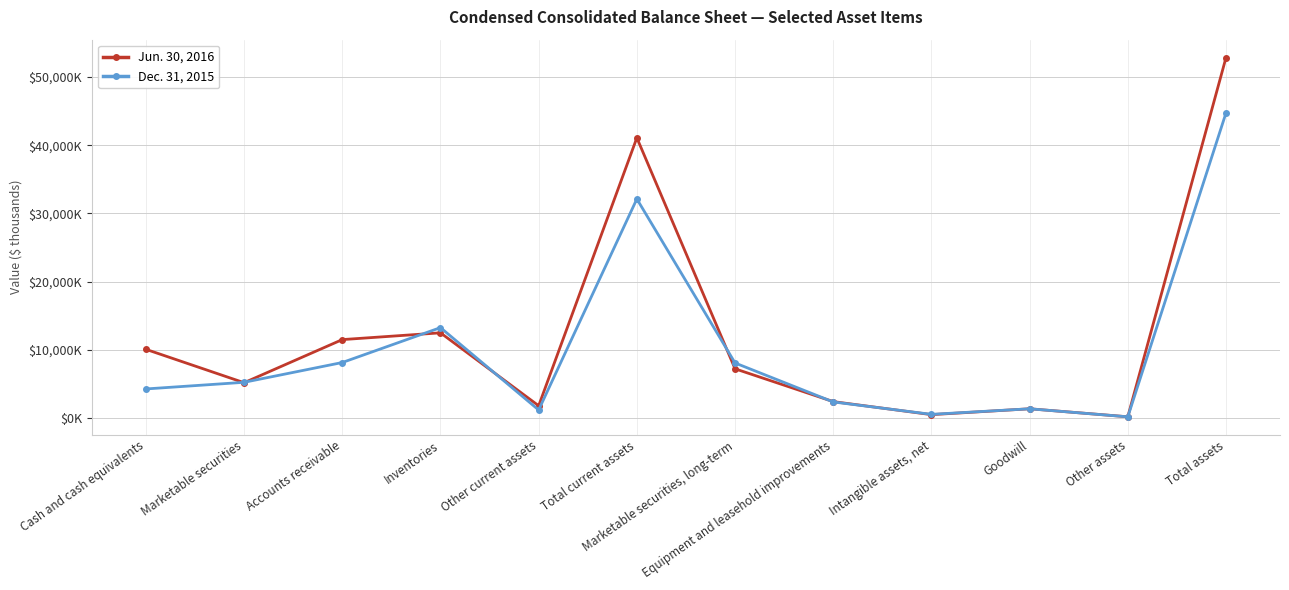

Does the chart have visible grid lines?

Yes